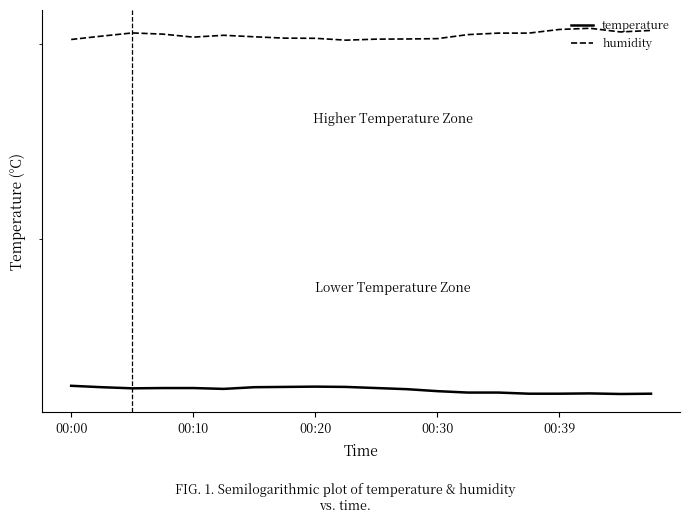

True or false: temperature and humidity intersect in this chart.

False